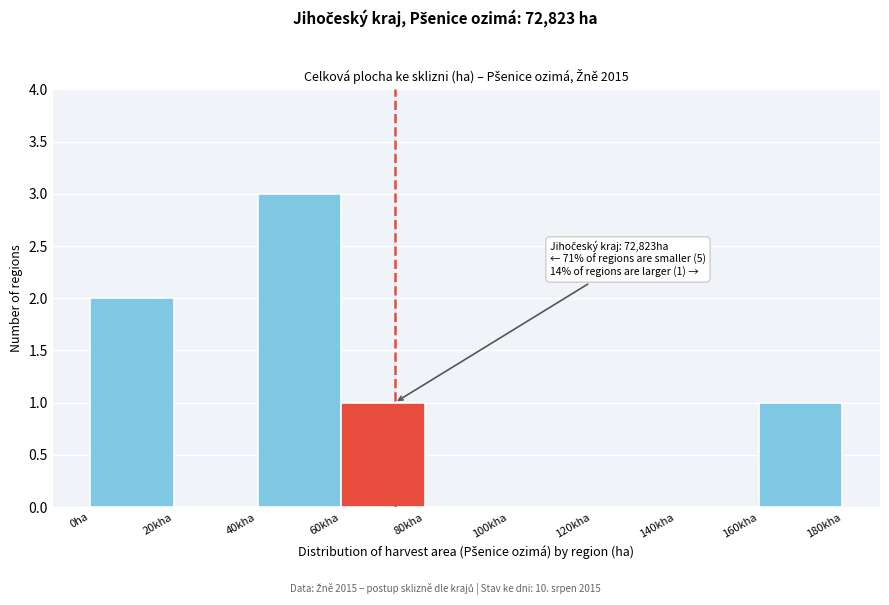

Reading left to right, list all the values displayed in this chart.

0ha=2	20kha=0	40kha=3	60kha=1	80kha=0	100kha=0	120kha=0	140kha=0	160kha=1